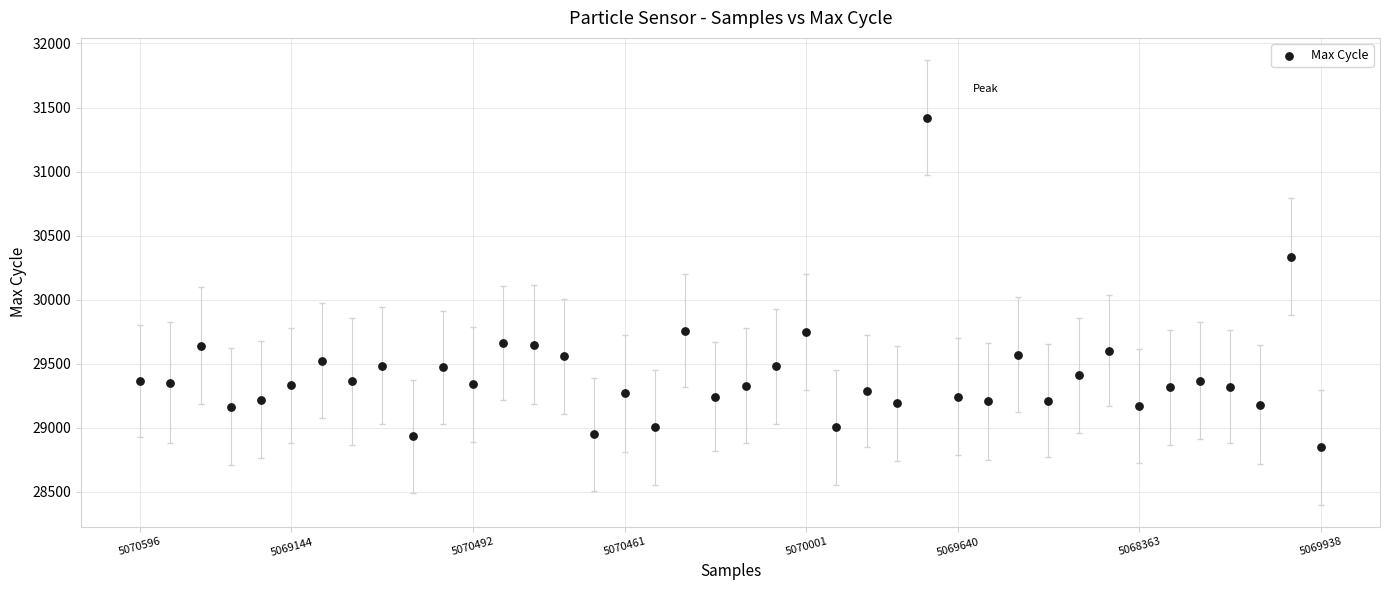

What Y value in the scatter plot is closest to 30135?

30335